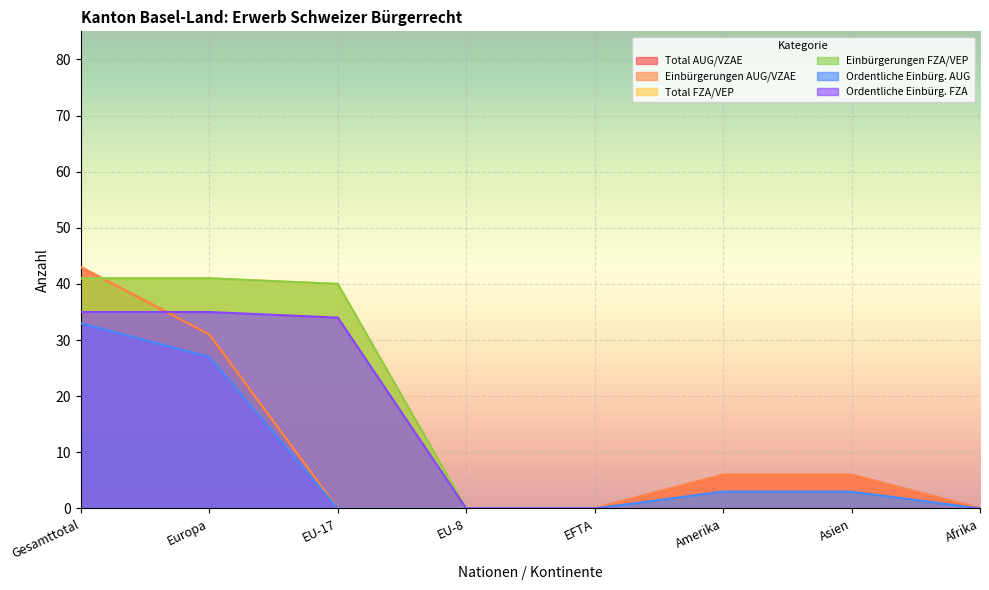

True or false: Total AUG/VZAE and Einbürgerungen FZA/VEP intersect in this chart.

True